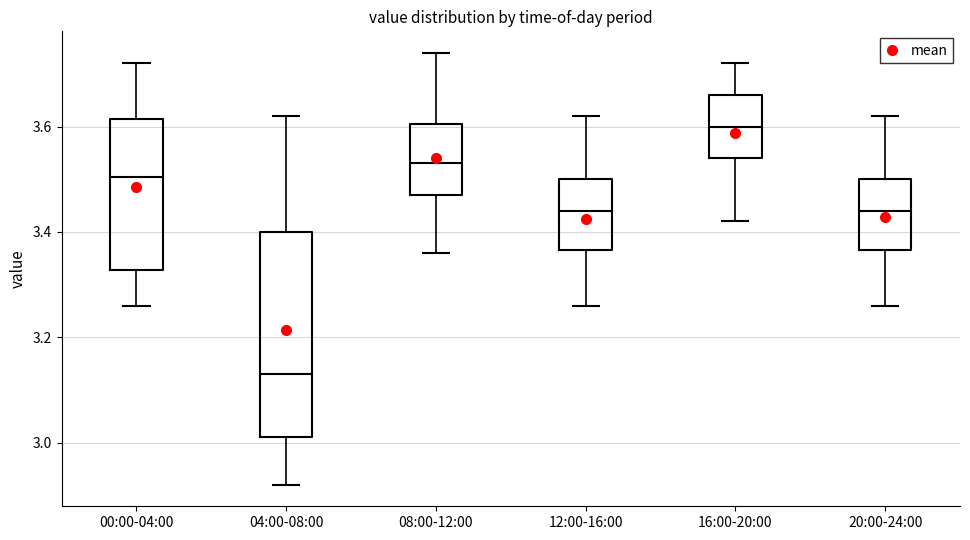

Where does the upper whisker of the box for 16:00-20:00 end on the y-axis? The values are not printed on the chart, so give them approximately, as read against the axis.

3.72